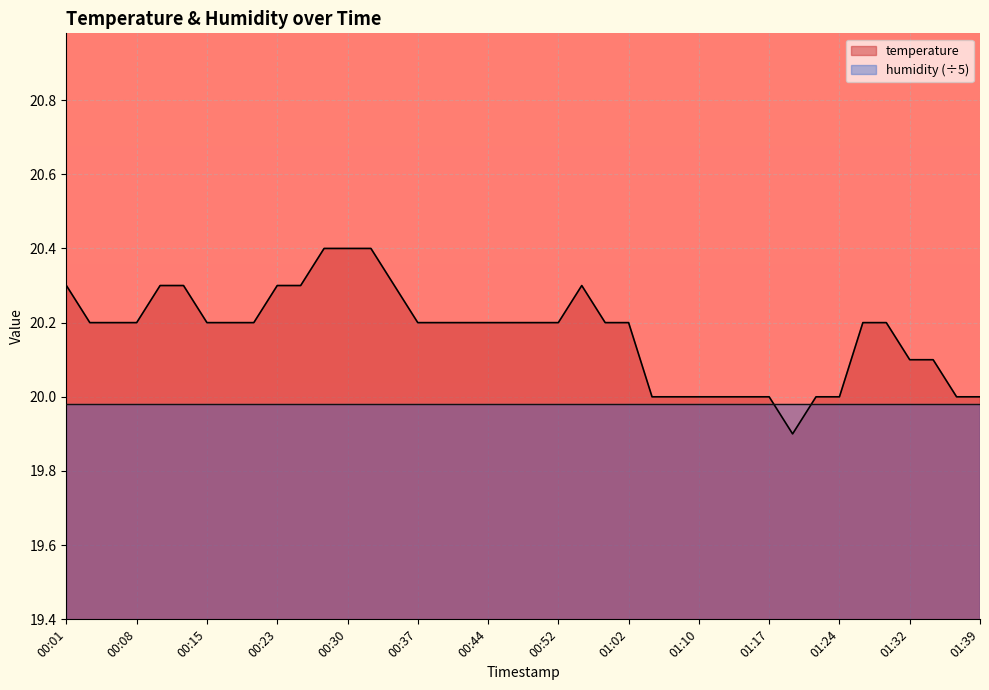

The chart shows a value of 20.0 at 01:05. True or false?

True